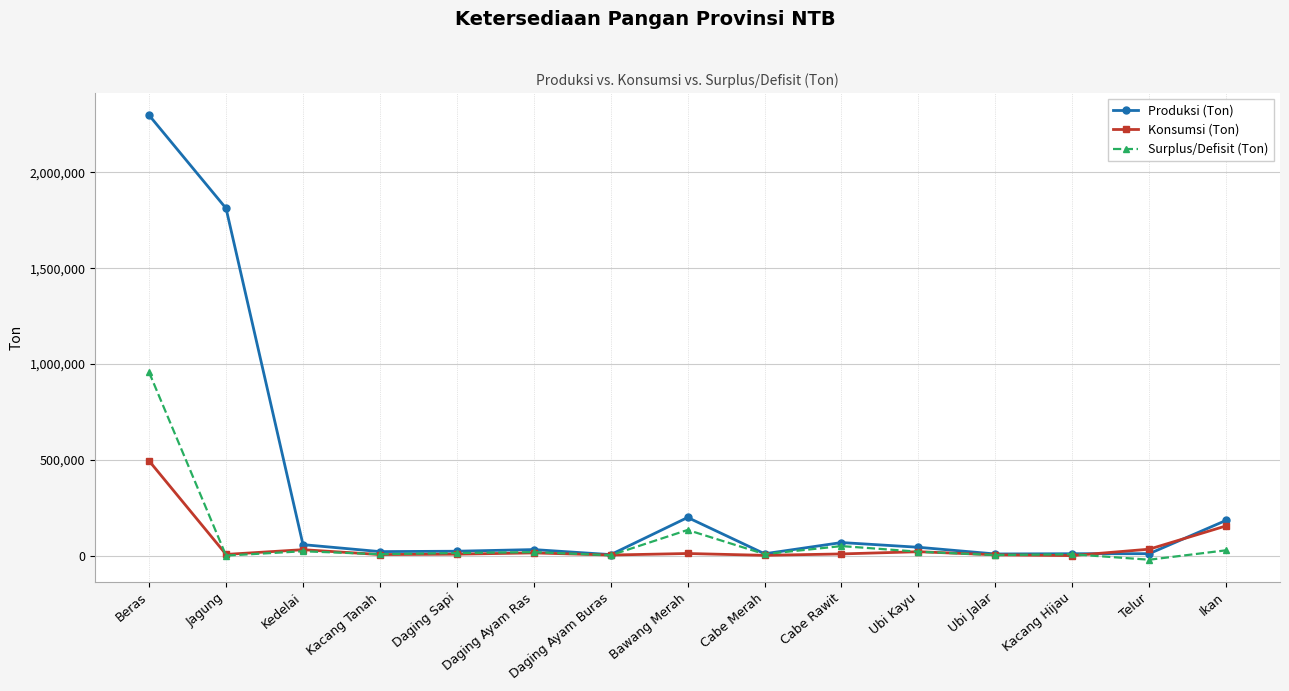

Which label corresponds to the smallest value in the chart?

Telur